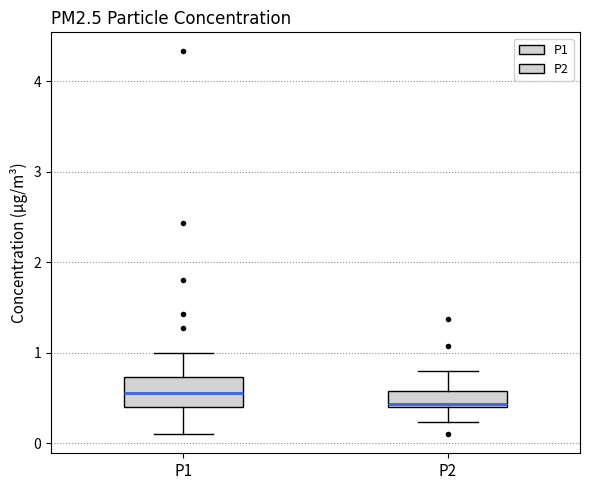

Which box has the lowest median line?

P2